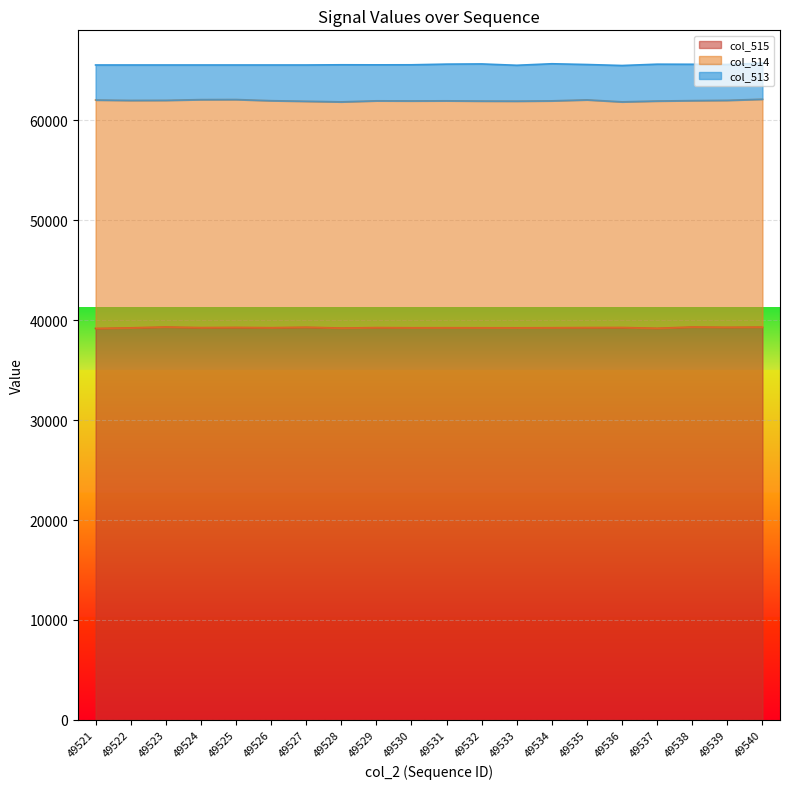

Reading left to right, transcribe all the data shown in this chart.

col_515: 49521=39173	49522=39233	49523=39318	49524=39255	49525=39275	49526=39246	49527=39295	49528=39212	49529=39257	49530=39240	49531=39243	49532=39239	49533=39235	49534=39244	49535=39259	49536=39266	49537=39192	49538=39316	49539=39290	49540=39306
col_514: 49521=22859	49522=22758	49523=22682	49524=22815	49525=22804	49526=22717	49527=22610	49528=22632	49529=22694	49530=22700	49531=22708	49532=22687	49533=22682	49534=22703	49535=22789	49536=22579	49537=22739	49538=22654	49539=22710	49540=22806
col_513: 49521=3503	49522=3544	49523=3535	49524=3465	49525=3456	49526=3572	49527=3630	49528=3711	49529=3598	49530=3614	49531=3670	49532=3714	49533=3589	49534=3711	49535=3534	49536=3638	49537=3684	49538=3636	49539=3586	49540=3605